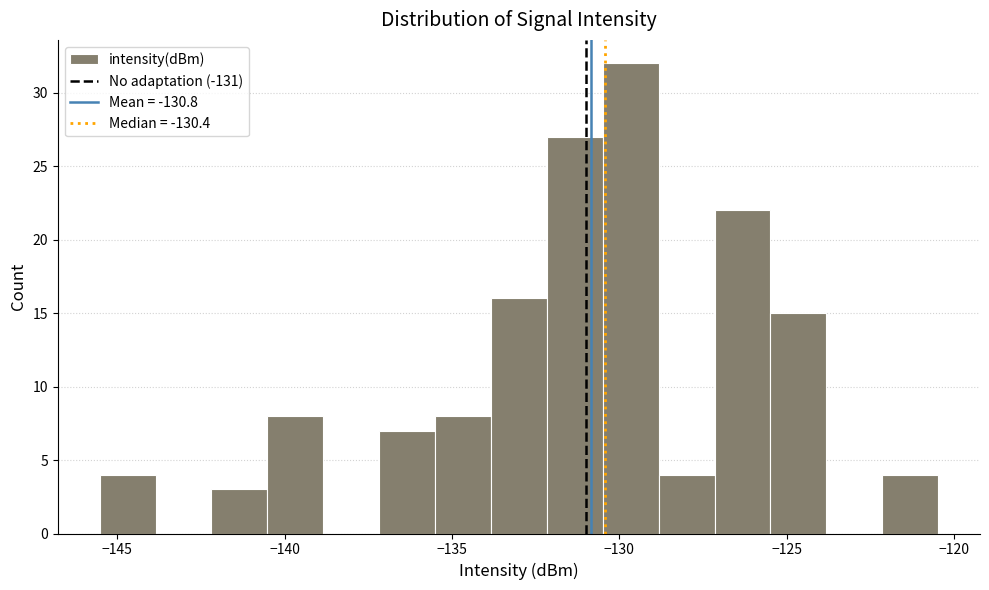

Around what value on the x-axis is the tallest bar? Give the approximate position of its centre, as read against the axis.

-129.5